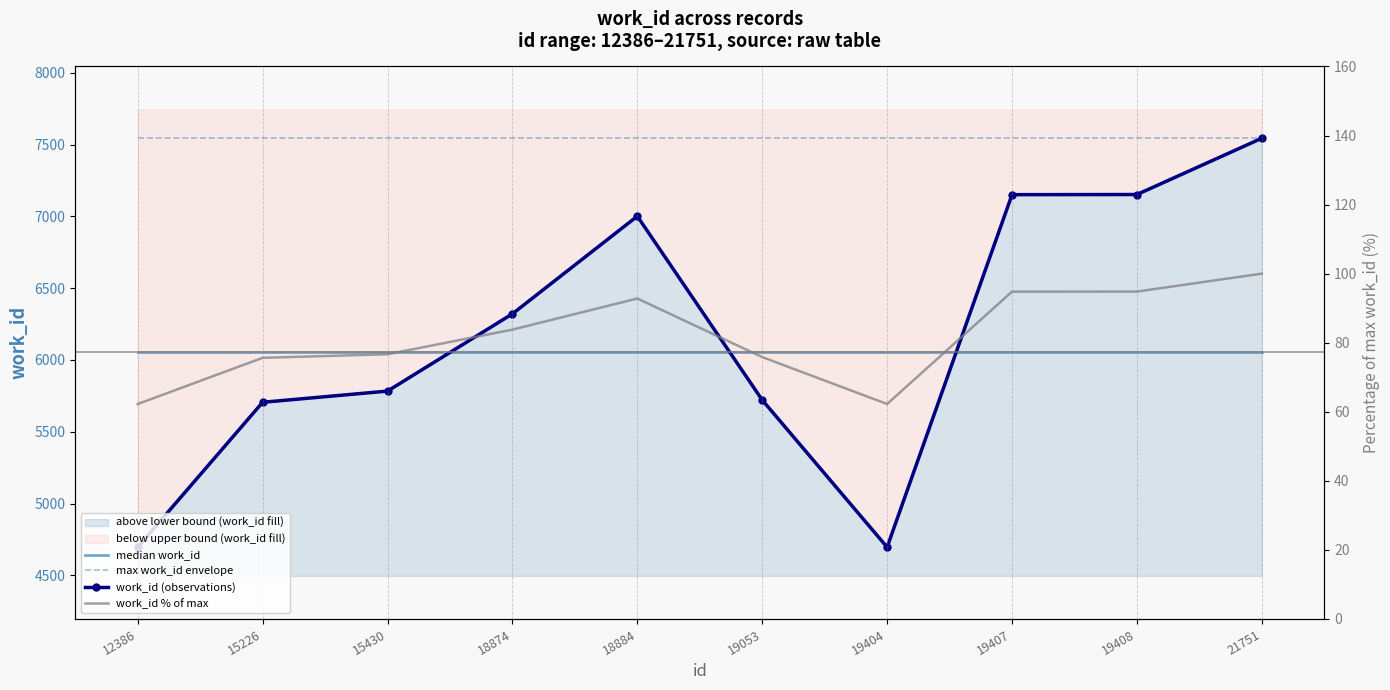

Which label corresponds to the largest value in the chart?

12386